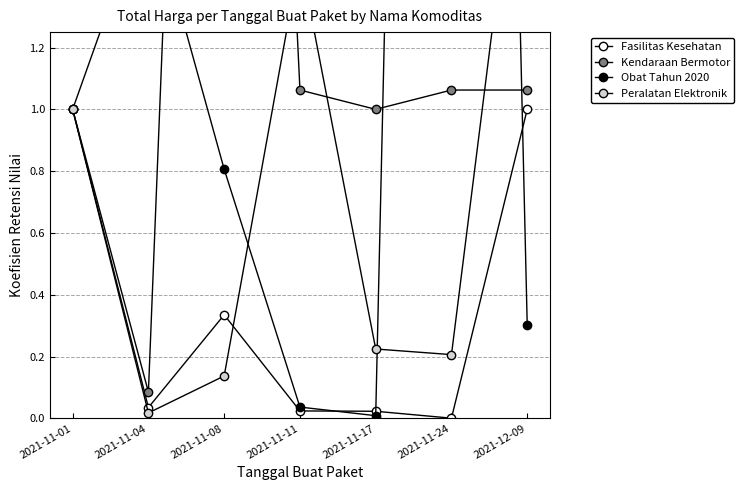

What is the difference between the second highest and second lowest values in the Kendaraan Bermotor series?

0.1